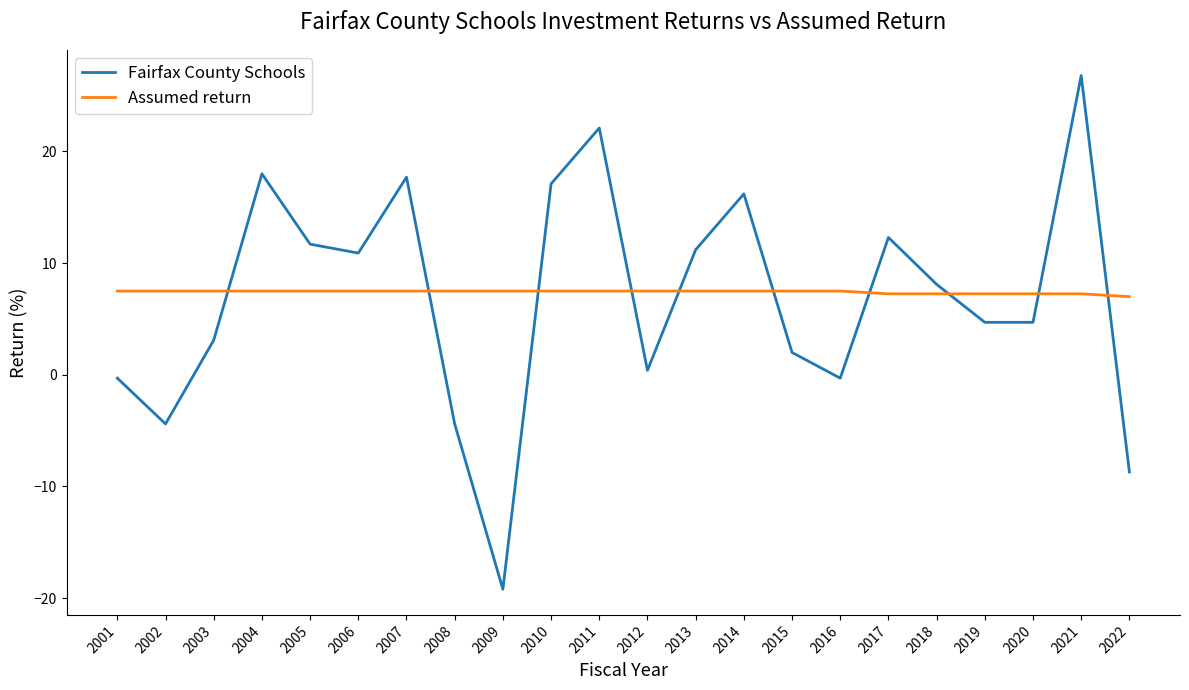

Is it true that Fairfax County Schools equals 31.4 at 2011?

False